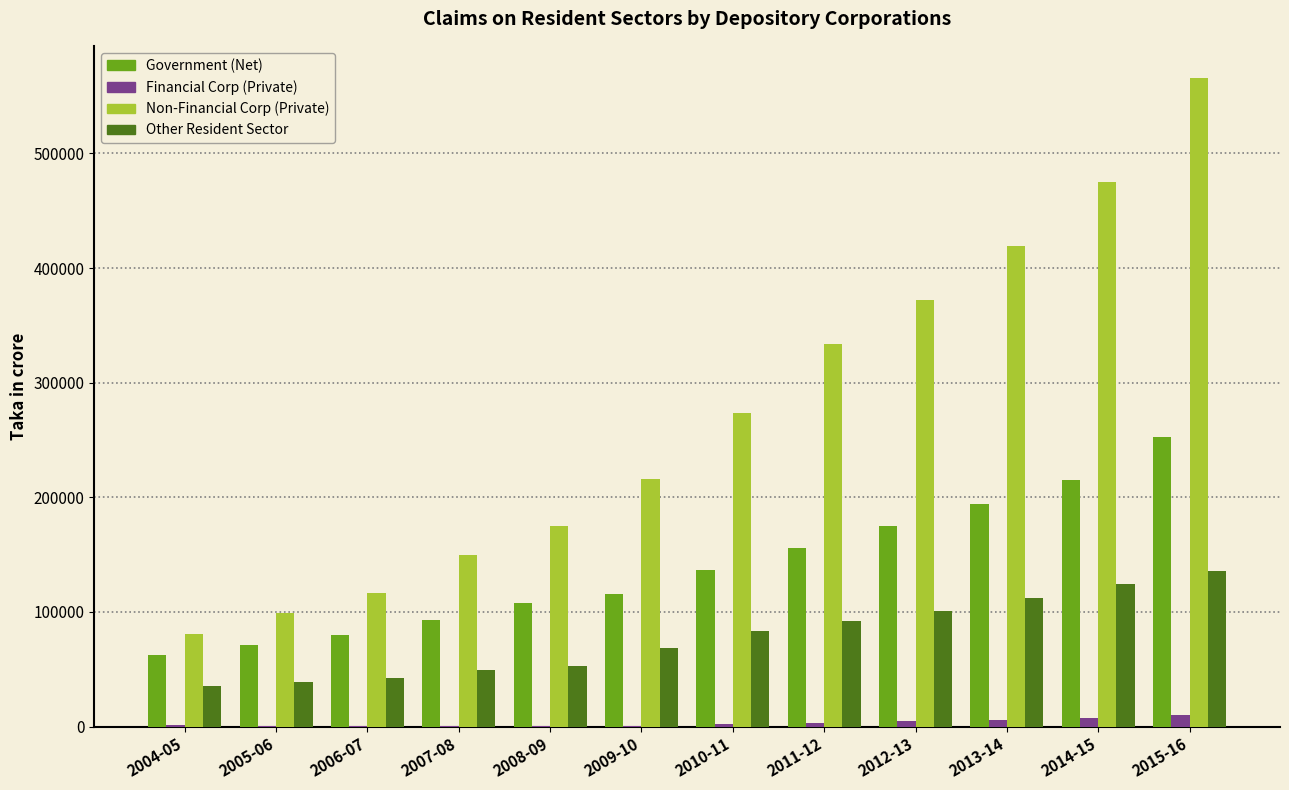

Which series has the largest total across all categories?

Non-Financial Corp (Private)